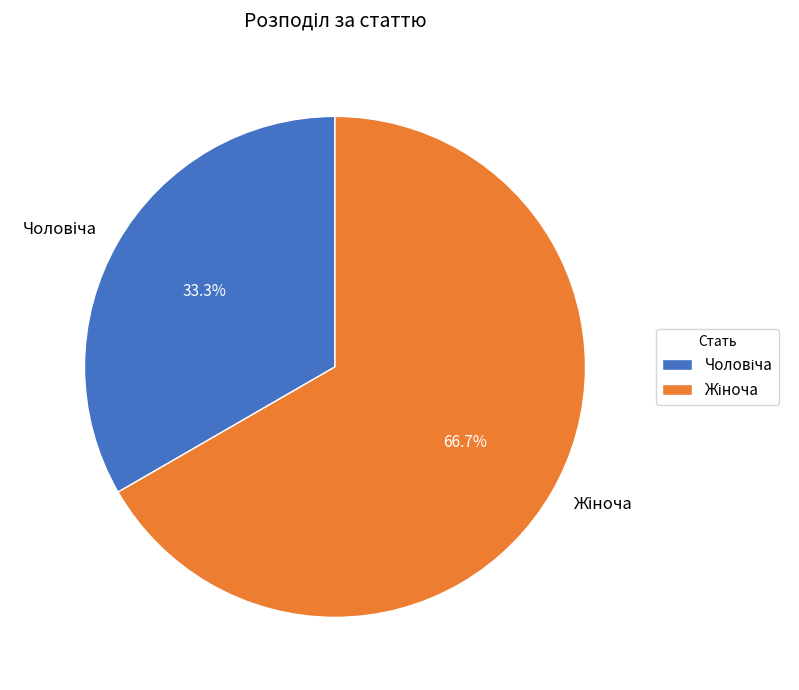

What percentage is the Чоловіча slice, to the nearest percent?

33%